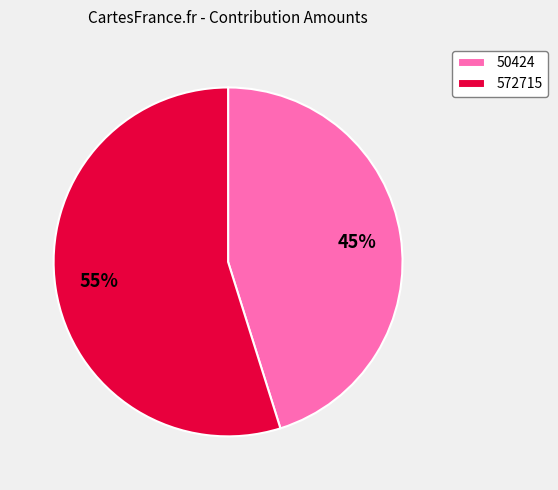

Rank the categories by value from highest to lowest.

572715, 50424